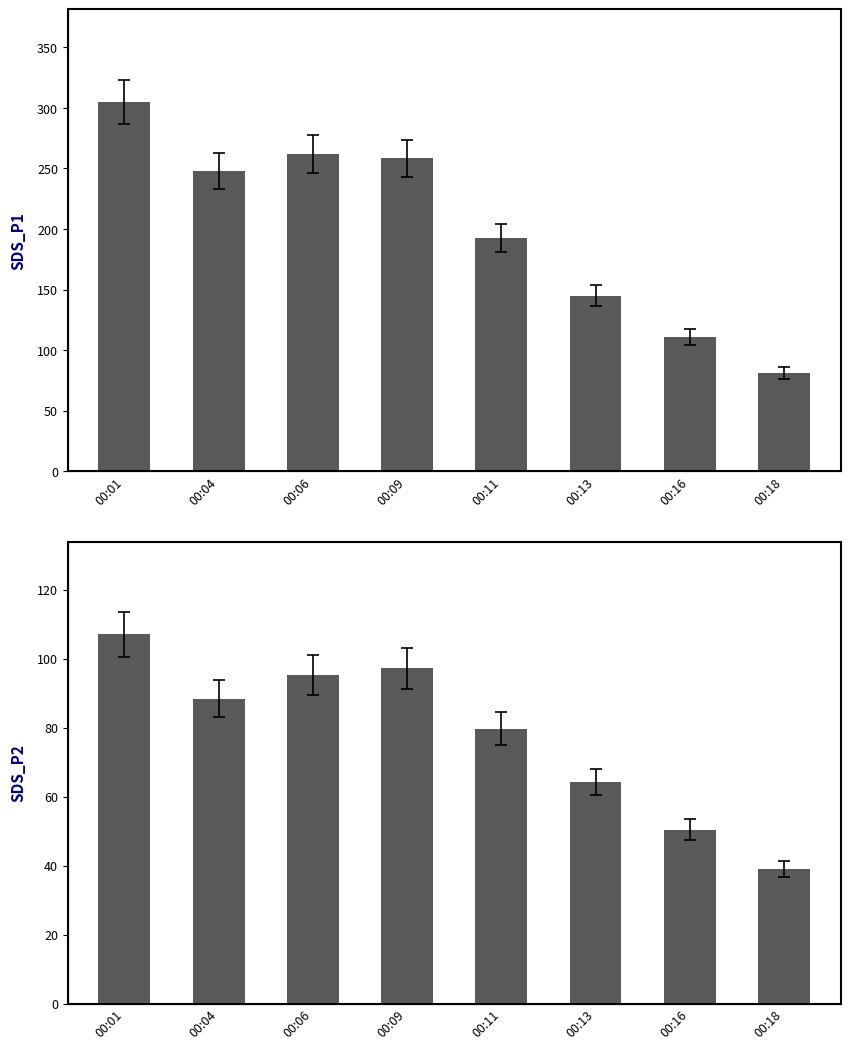

List the series in order of their peak value, highest first.

SDS_P1, SDS_P2